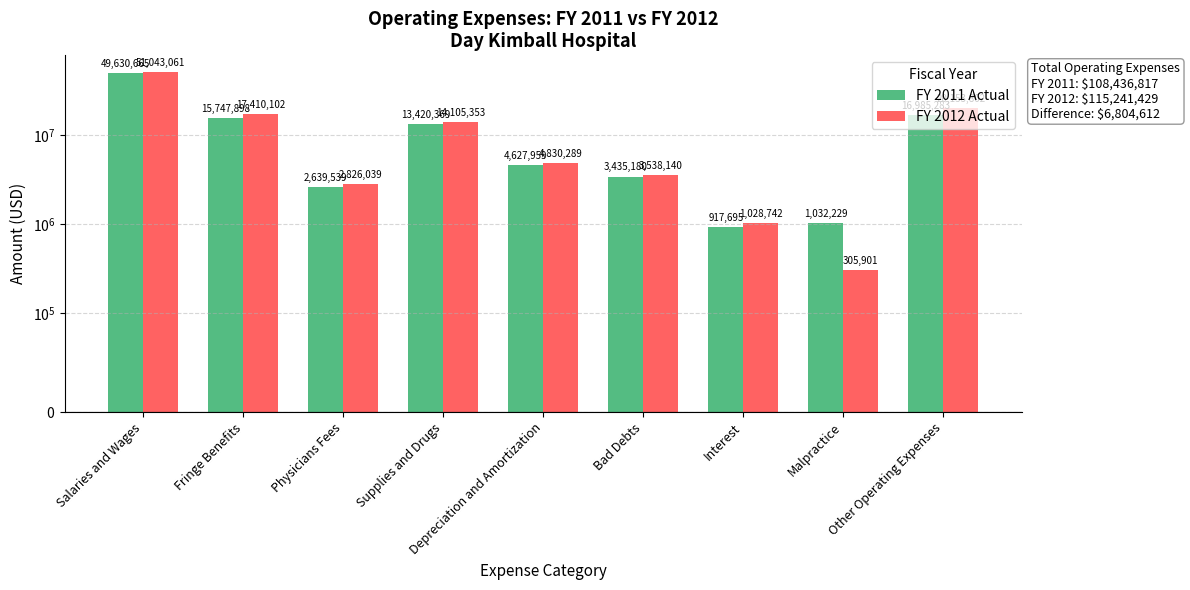

What is the difference between the maximum and minimum values in the FY 2012 Actual series?

50737160